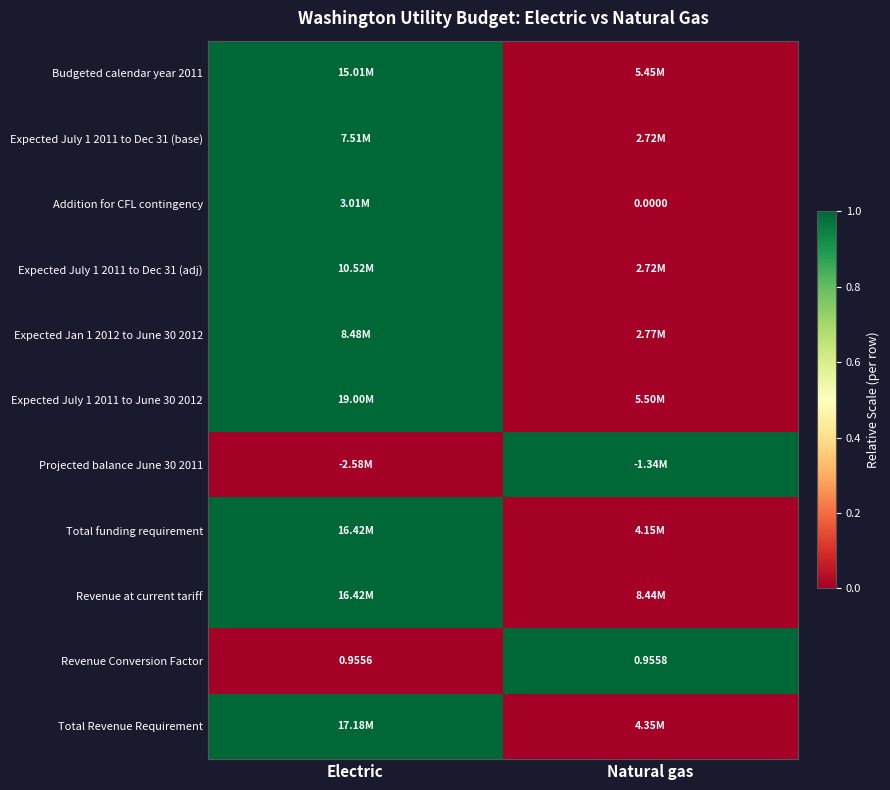

Is it true that Budgeted calendar year 2011 equals 0 at Natural gas?

False